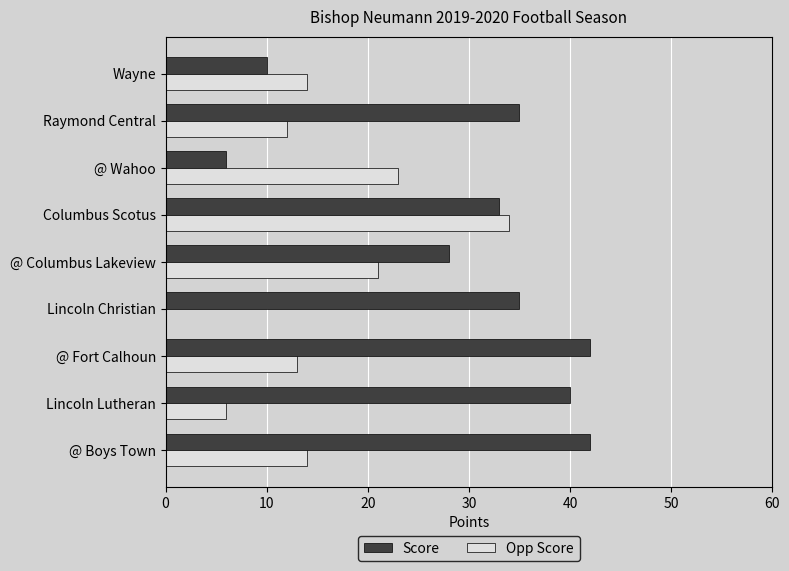

What is the sum of all Score values?

271